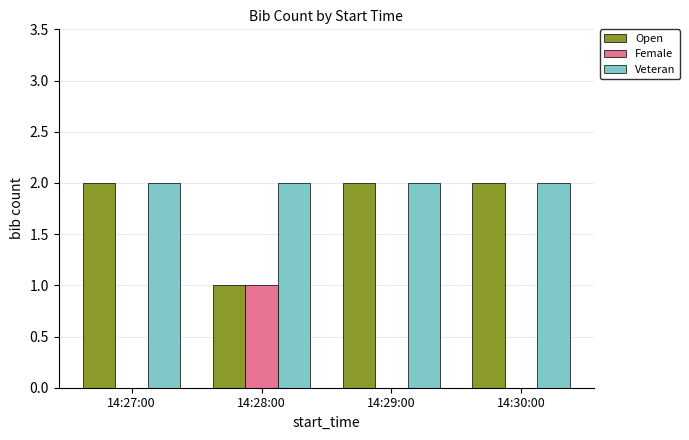

Is the value of Veteran at 14:28:00 greater than the value of Female at 14:28:00?

Yes